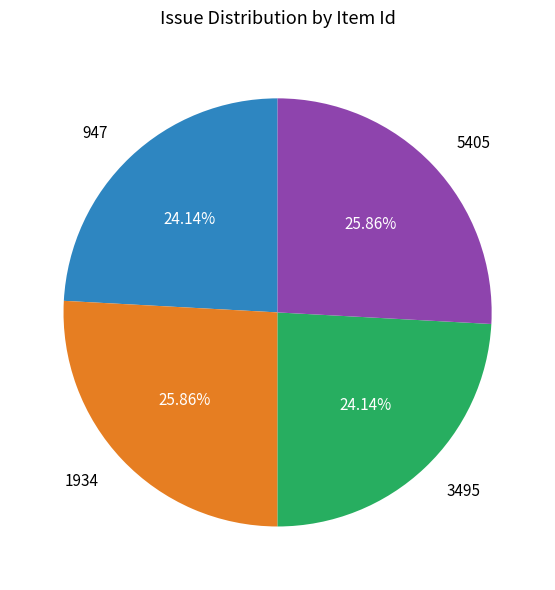

What percentage is the 947 slice, to the nearest percent?

24%